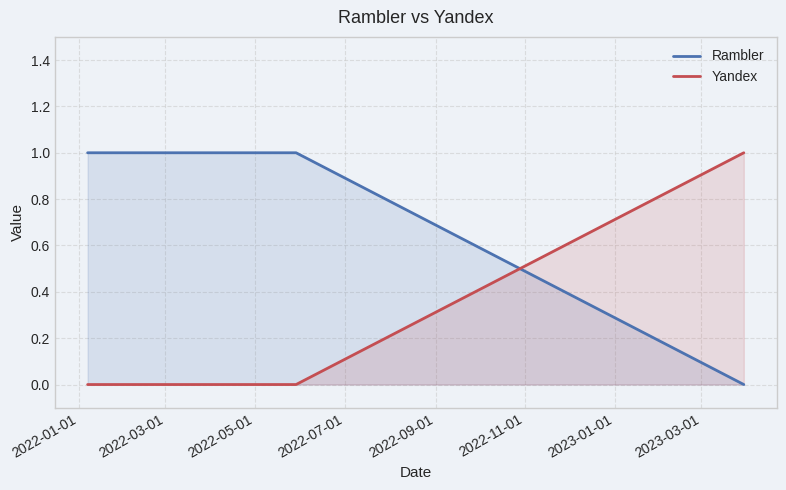

True or false: Yandex has more than 1 interior local peaks.

False